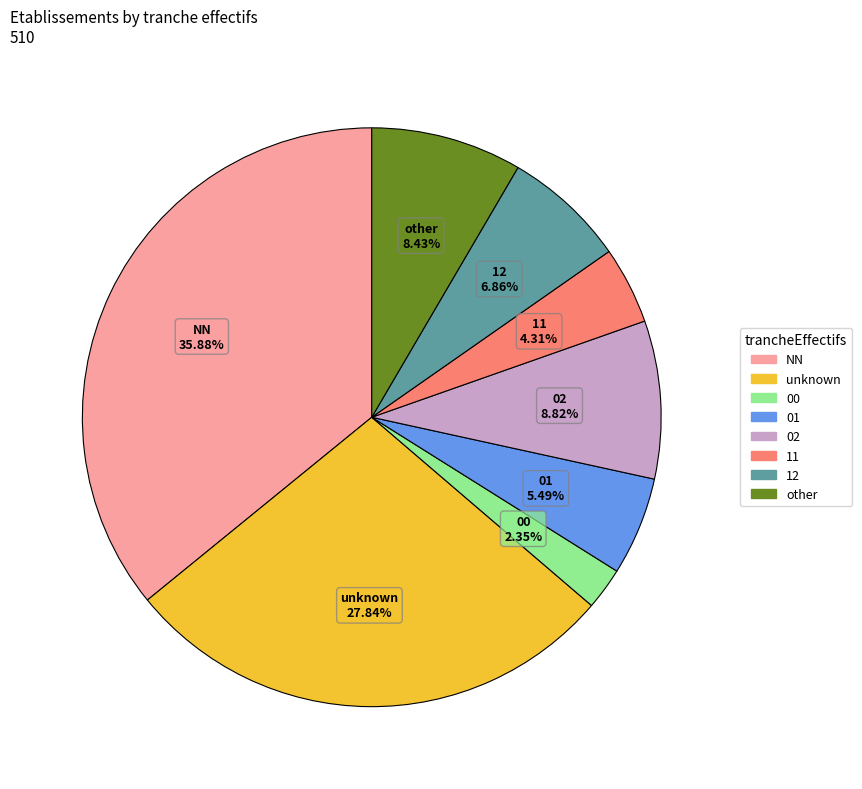

How many slices are in this pie chart?

8